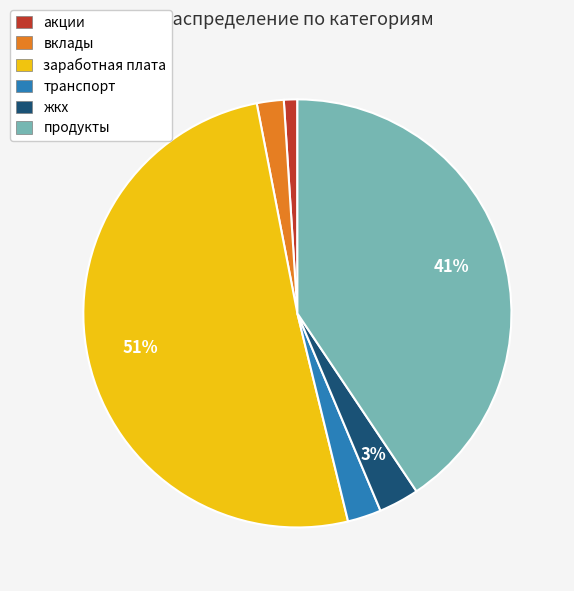

What percentage is the акции slice, to the nearest percent?

1%